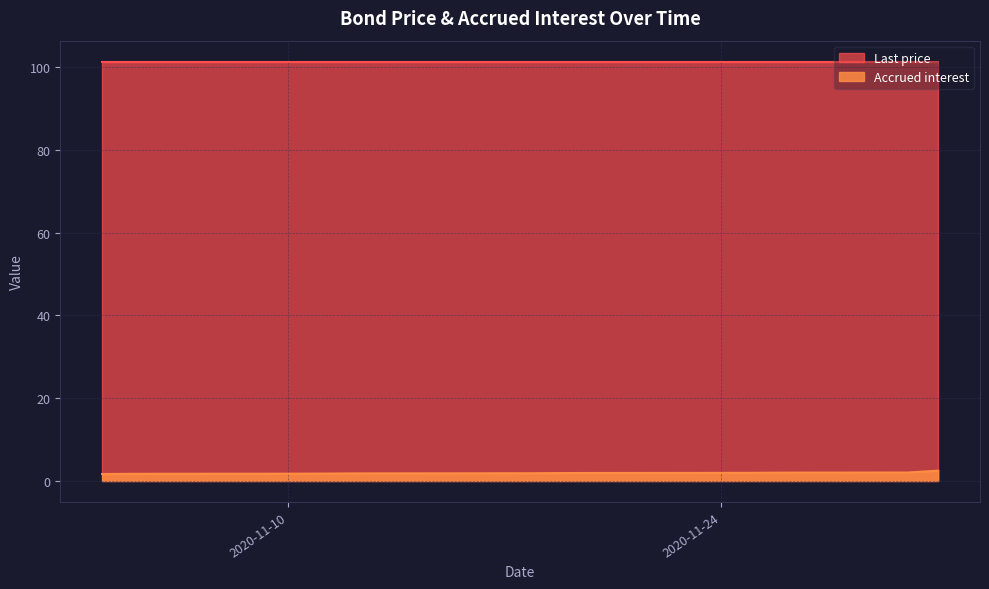

At which label is the value closest to 2?

2020-11-26